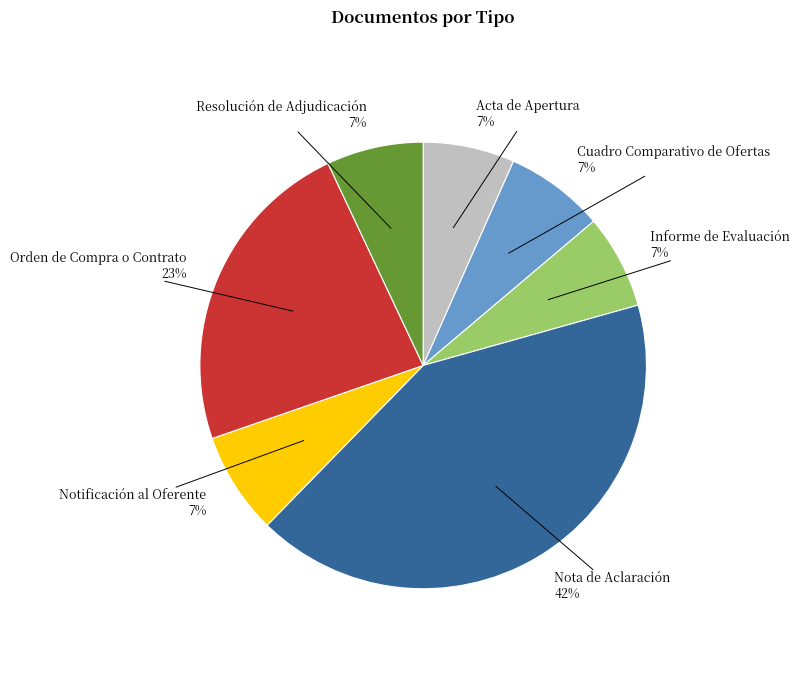

The Notificación al Oferente slice represents 7% of the pie. True or false?

True